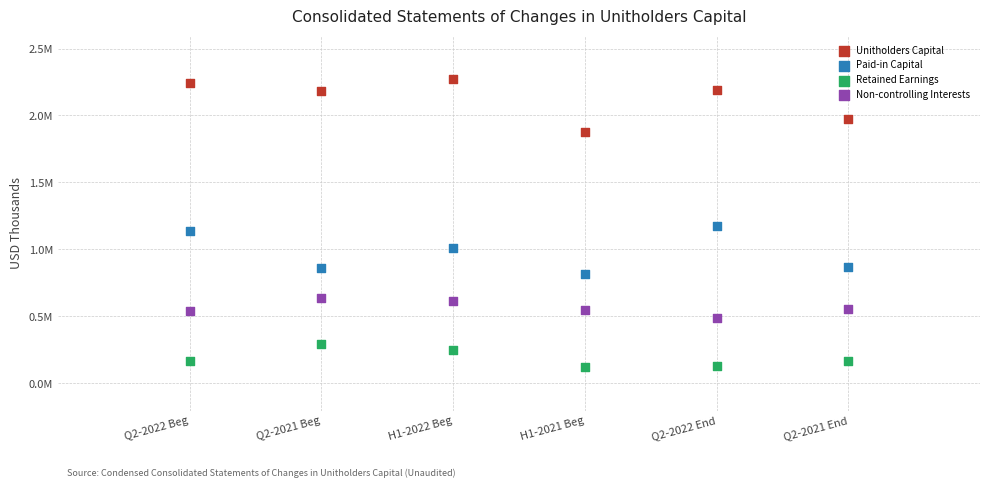

What are all the series names shown in the legend?

Unitholders Capital, Paid-in Capital, Retained Earnings, Non-controlling Interests